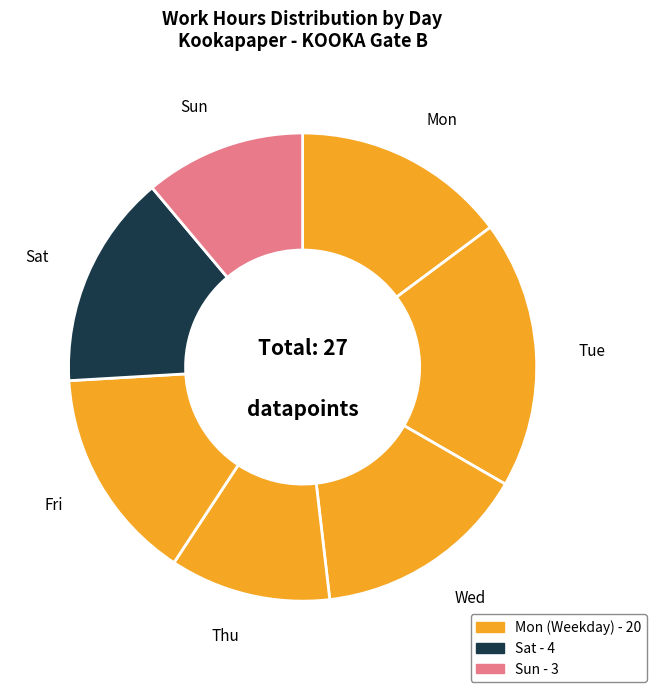

Is the sum of Thu and Sat greater than half?

No